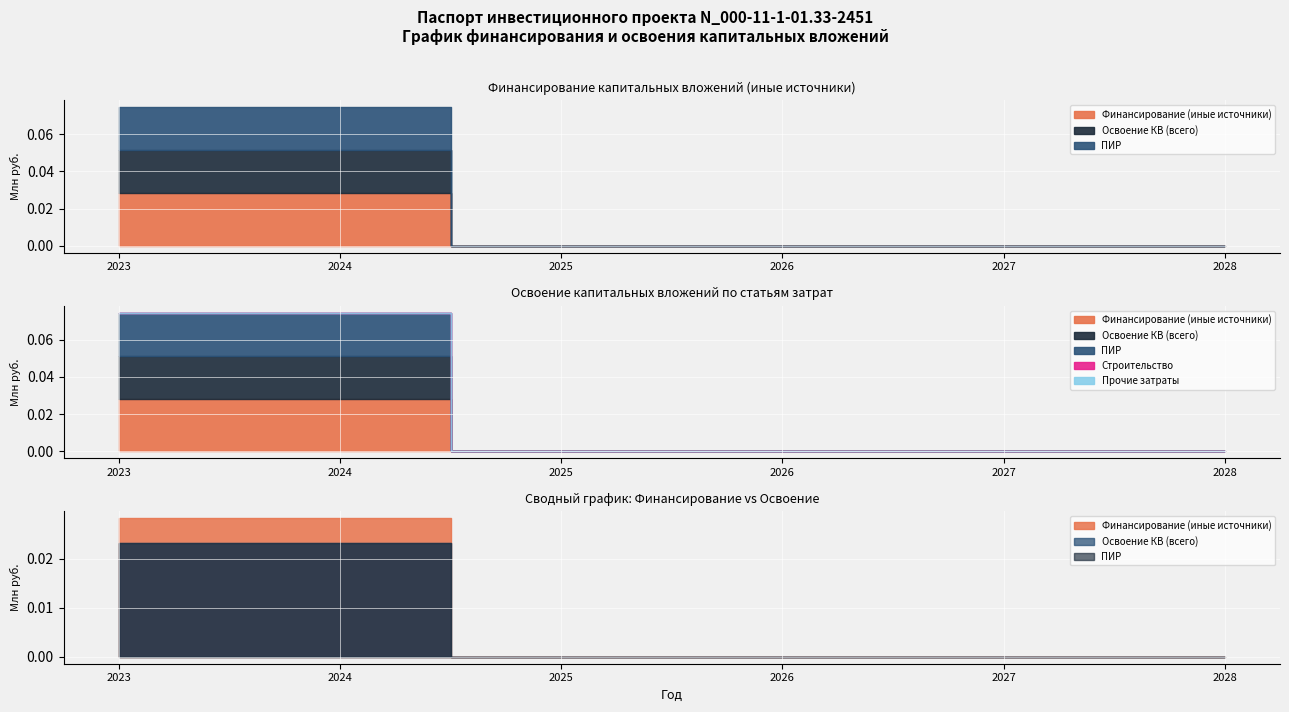

True or false: Прочие затраты and Строительство cross at least once.

False